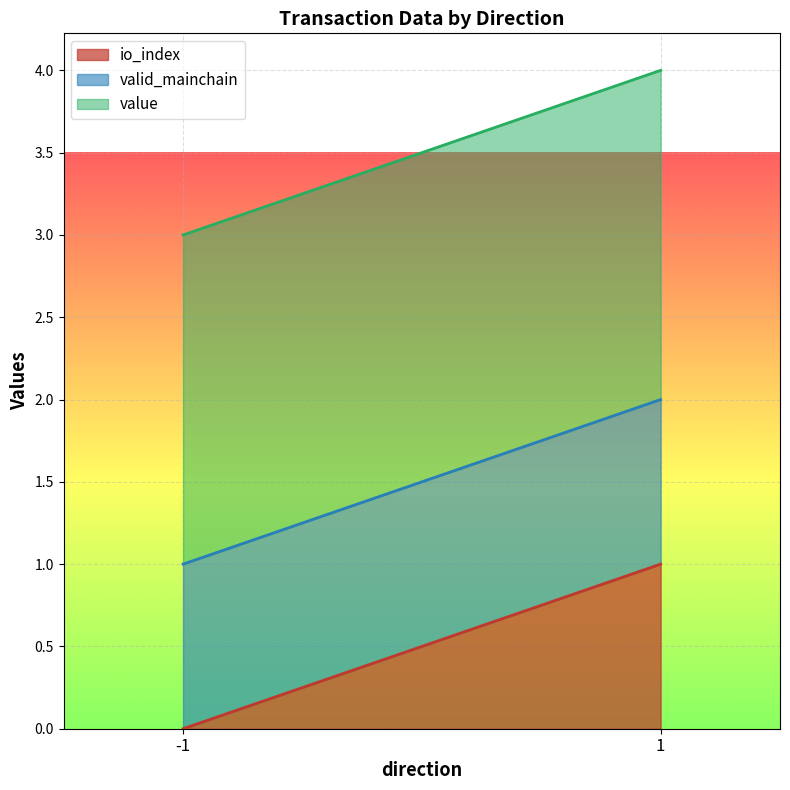

Is the value of valid_mainchain at -1 greater than the value of value at 1?

No